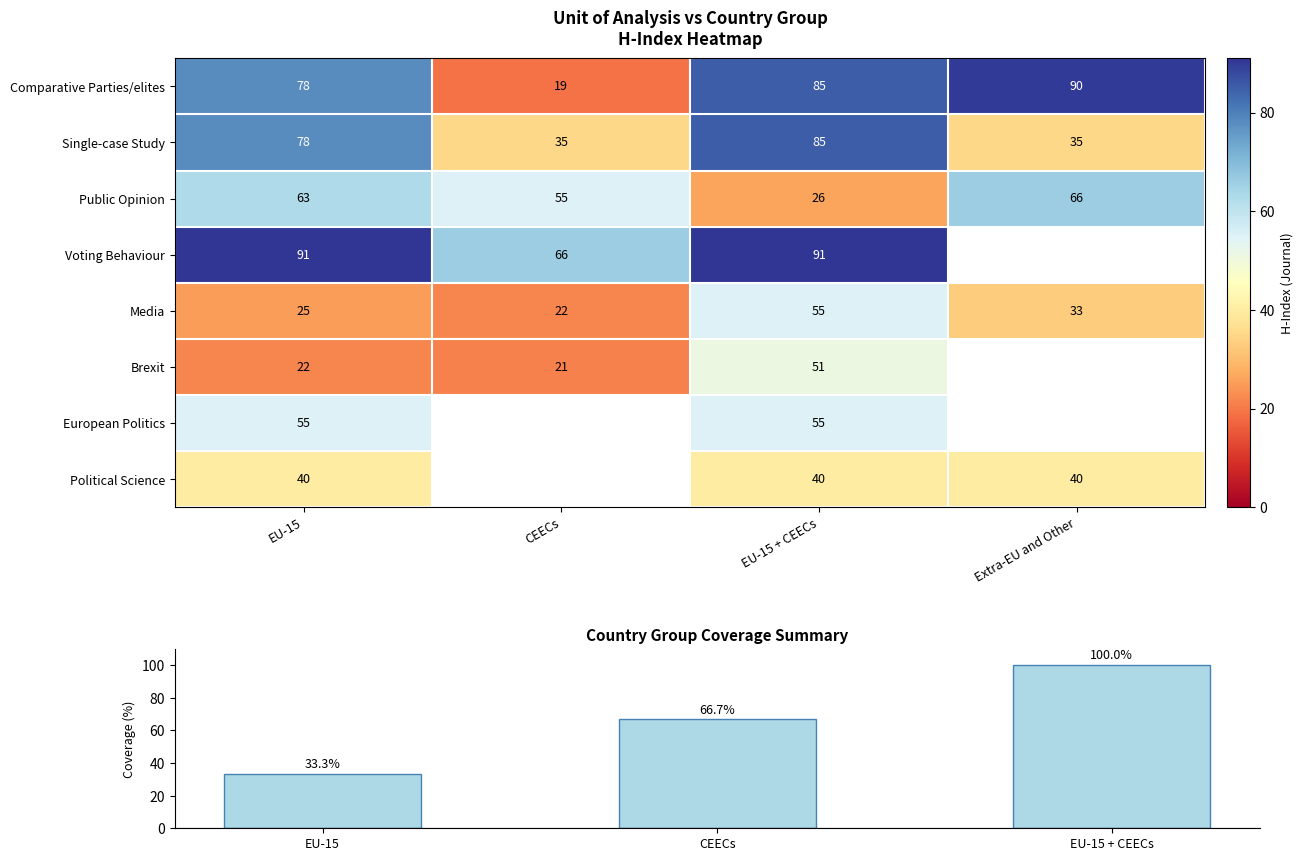

The value of Public Opinion at EU-15 + CEECs is 26. True or false?

True